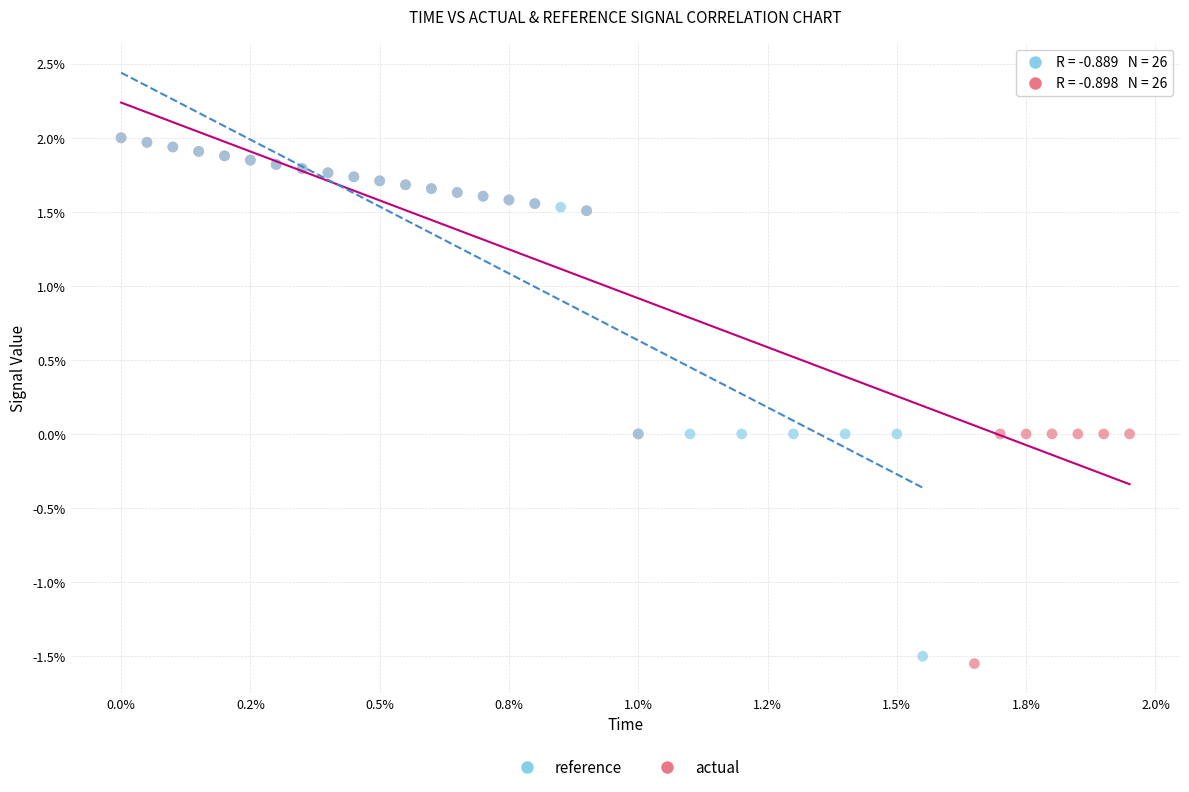

What are all the series names shown in the legend?

reference, actual